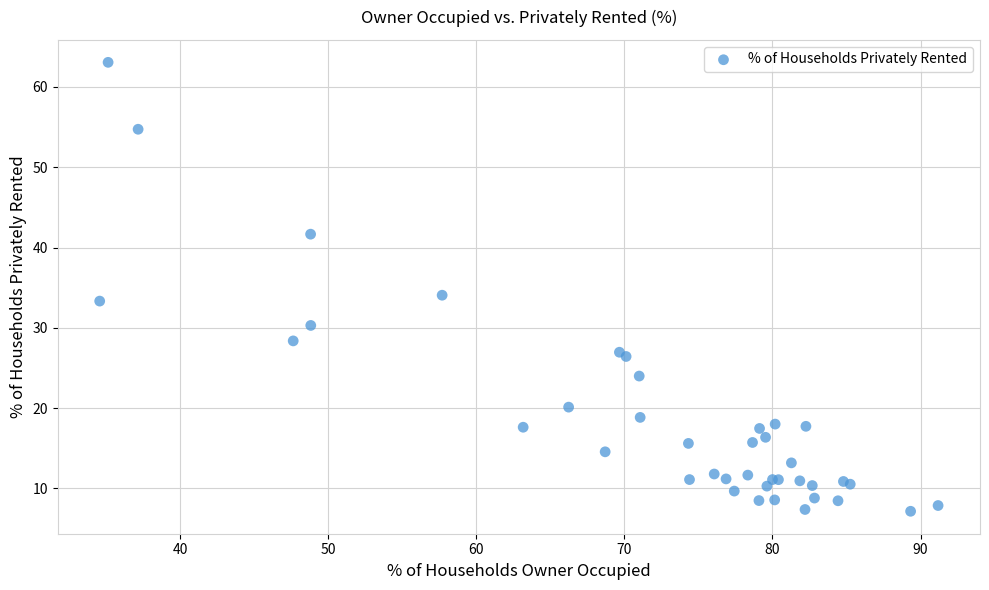

What Y value in the scatter plot is closest to 35?

34.1